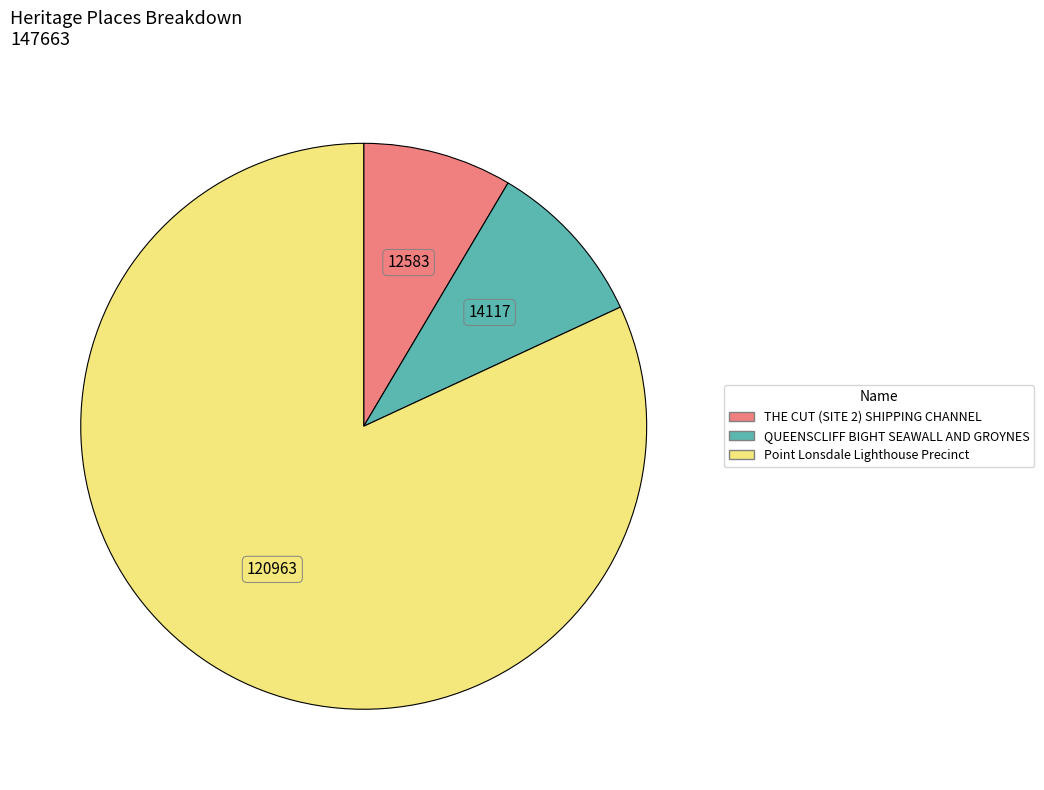

Which has a higher value, THE CUT (SITE 2) SHIPPING CHANNEL or QUEENSCLIFF BIGHT SEAWALL AND GROYNES?

QUEENSCLIFF BIGHT SEAWALL AND GROYNES